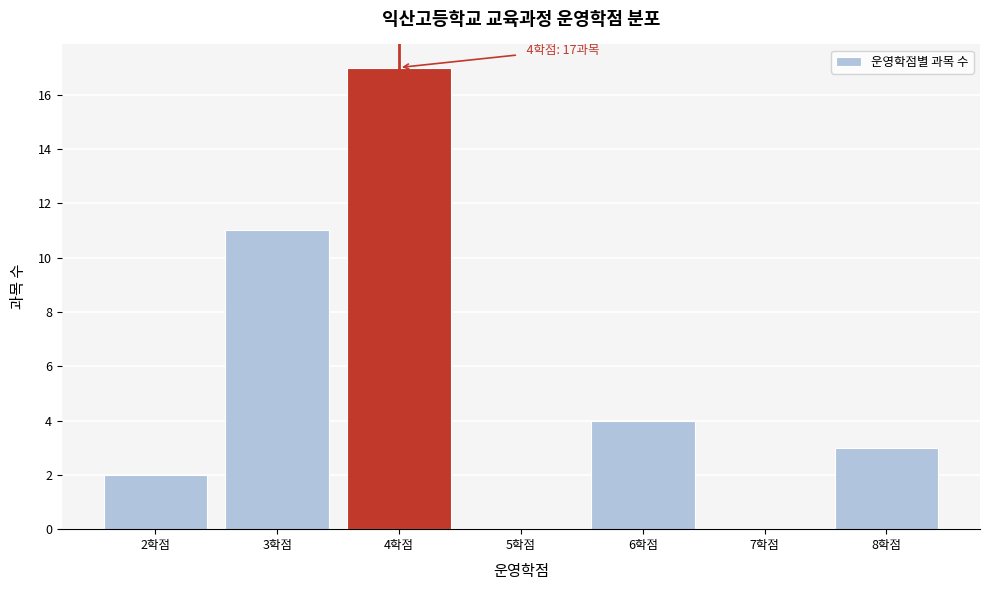

Which range on the x-axis has the tallest bar?

3.5 to 4.5